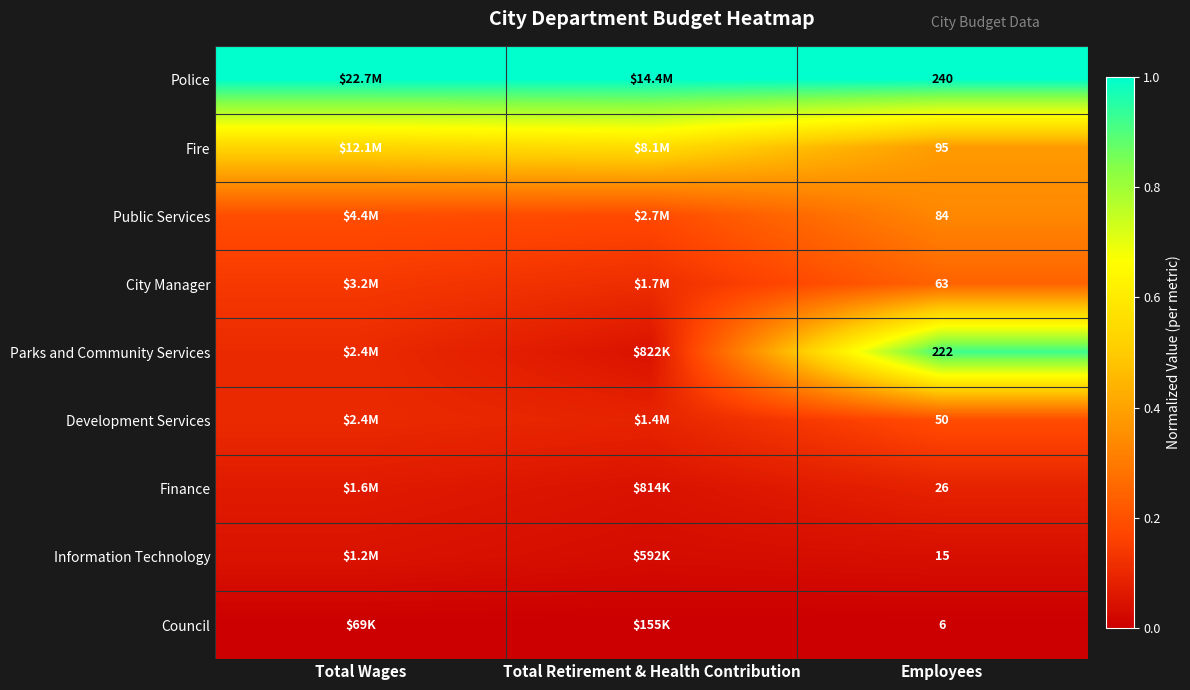

What is the difference between the highest and lowest values at Total Retirement & Health Contribution?

1.0